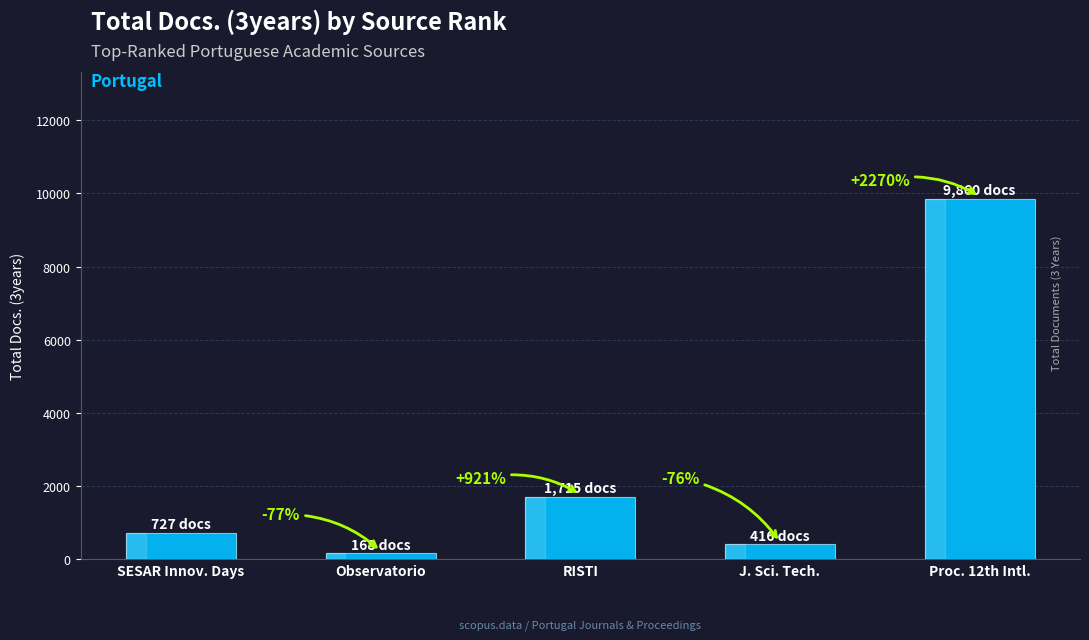

List the labels in order of value, largest first.

Proc. 12th Intl., RISTI, SESAR Innov. Days, J. Sci. Tech., Observatorio